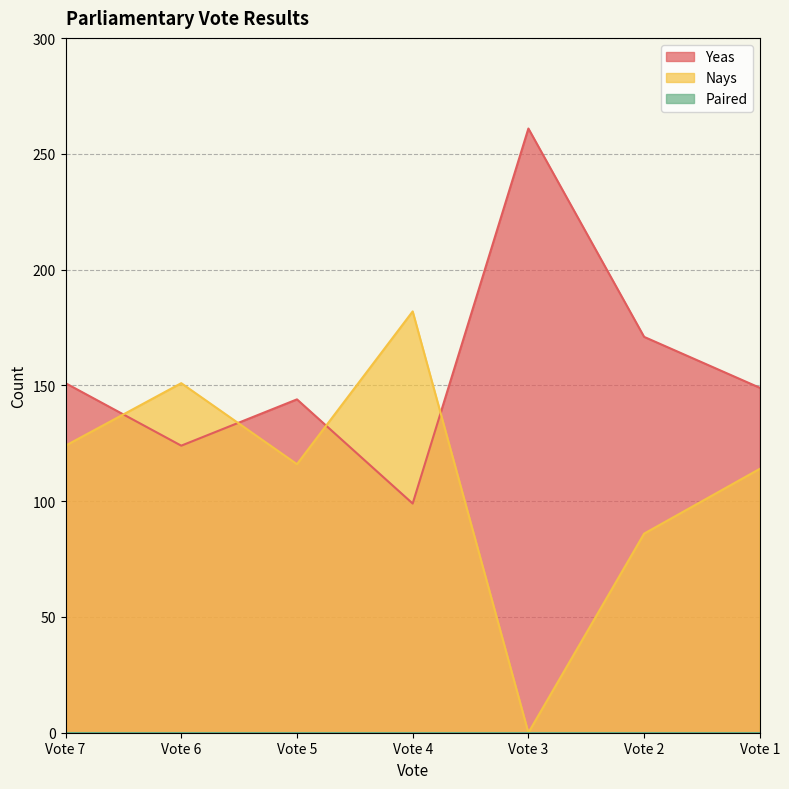

True or false: Nays has a value of 121 at Vote 3.

False